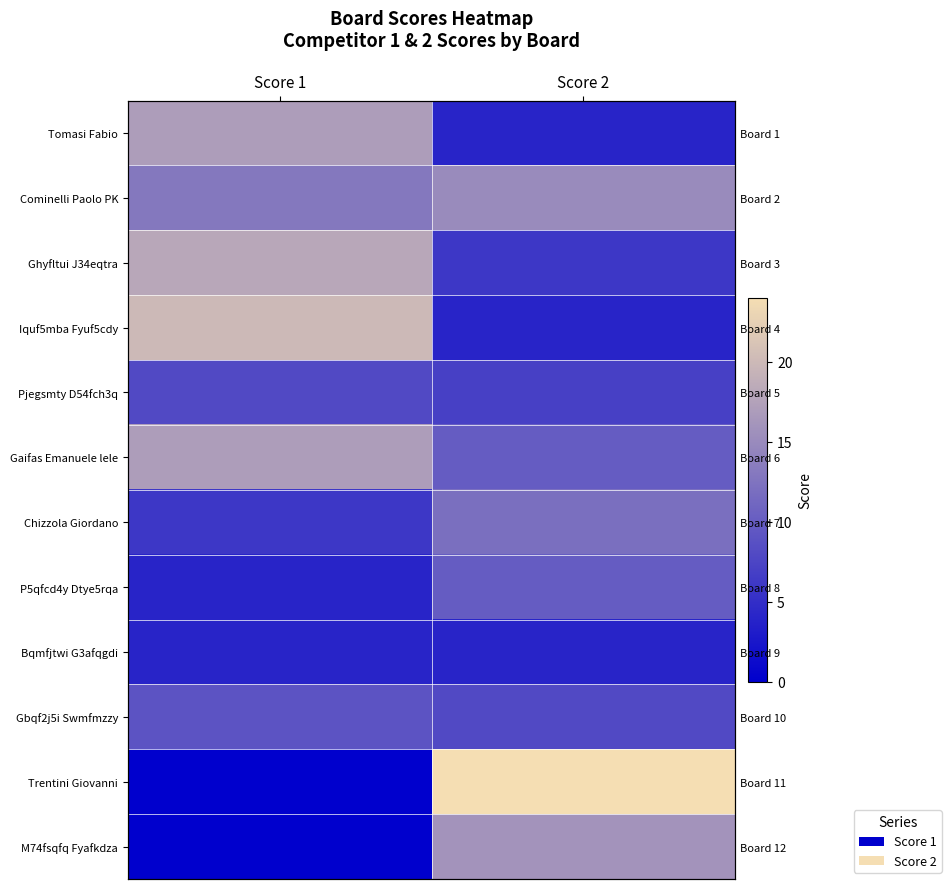

The Pjegsmty D54fch3q series shows 4 at Score 1. True or false?

False